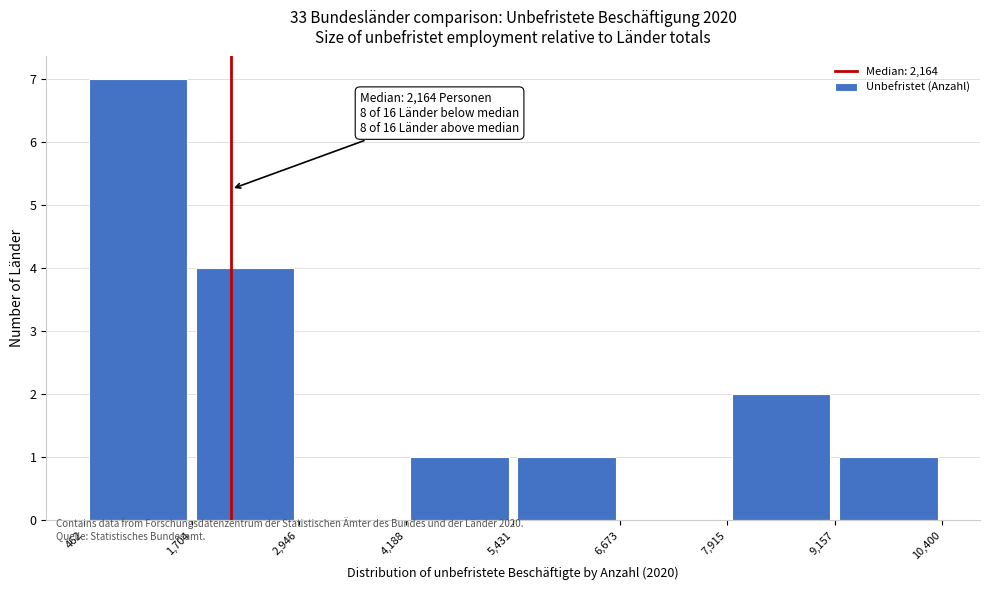

Over which range of the x-axis is the bar tallest?

462 to 1,704